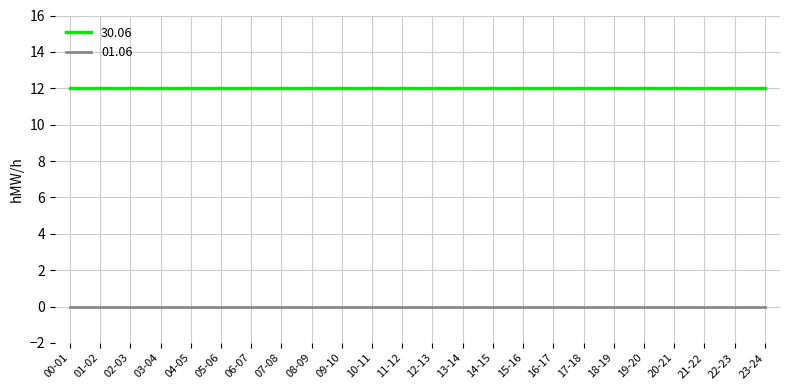

Reading left to right, list all the values displayed in this chart.

30.06: 00-01=12	01-02=12	02-03=12	03-04=12	04-05=12	05-06=12	06-07=12	07-08=12	08-09=12	09-10=12	10-11=12	11-12=12	12-13=12	13-14=12	14-15=12	15-16=12	16-17=12	17-18=12	18-19=12	19-20=12	20-21=12	21-22=12	22-23=12	23-24=12
01.06: 00-01=0	01-02=0	02-03=0	03-04=0	04-05=0	05-06=0	06-07=0	07-08=0	08-09=0	09-10=0	10-11=0	11-12=0	12-13=0	13-14=0	14-15=0	15-16=0	16-17=0	17-18=0	18-19=0	19-20=0	20-21=0	21-22=0	22-23=0	23-24=0